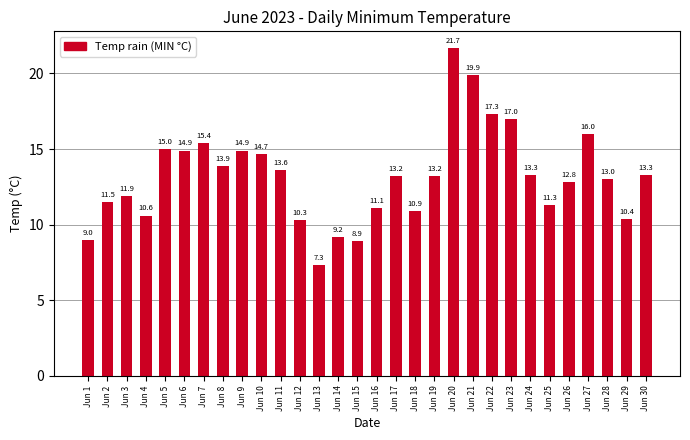

Approximately how many times larger is the value at Jun 19 compared to Jun 5?

0.9